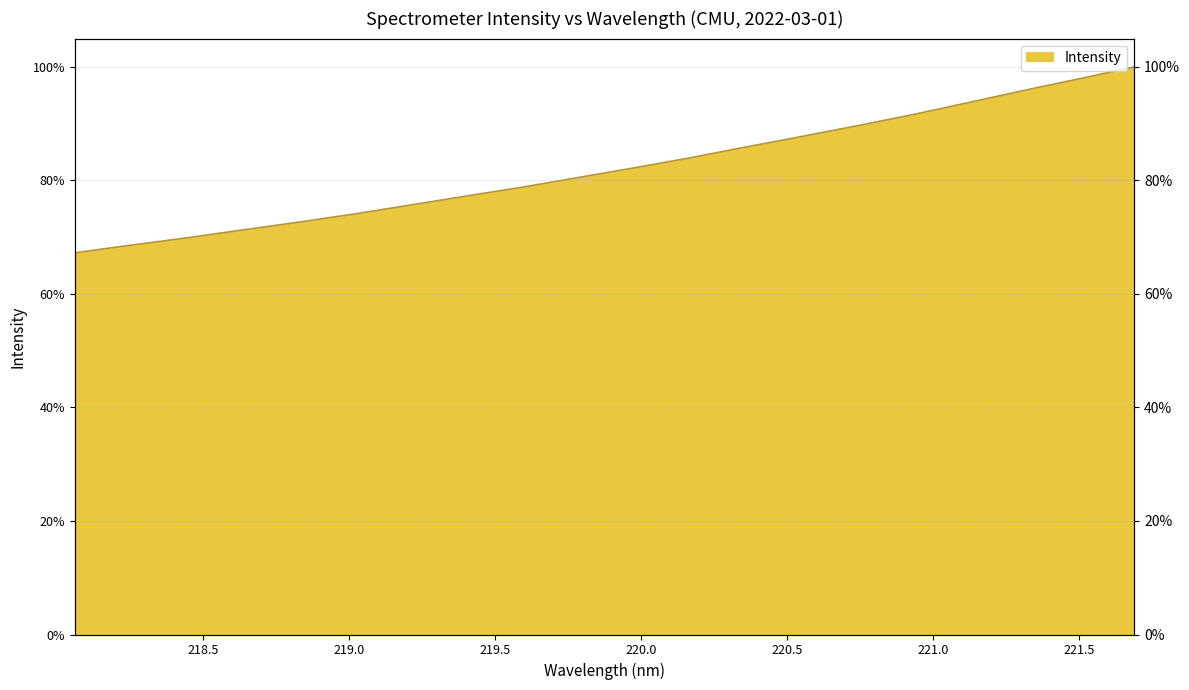

Is it true that the value at 220.5444 is 0.9?

True